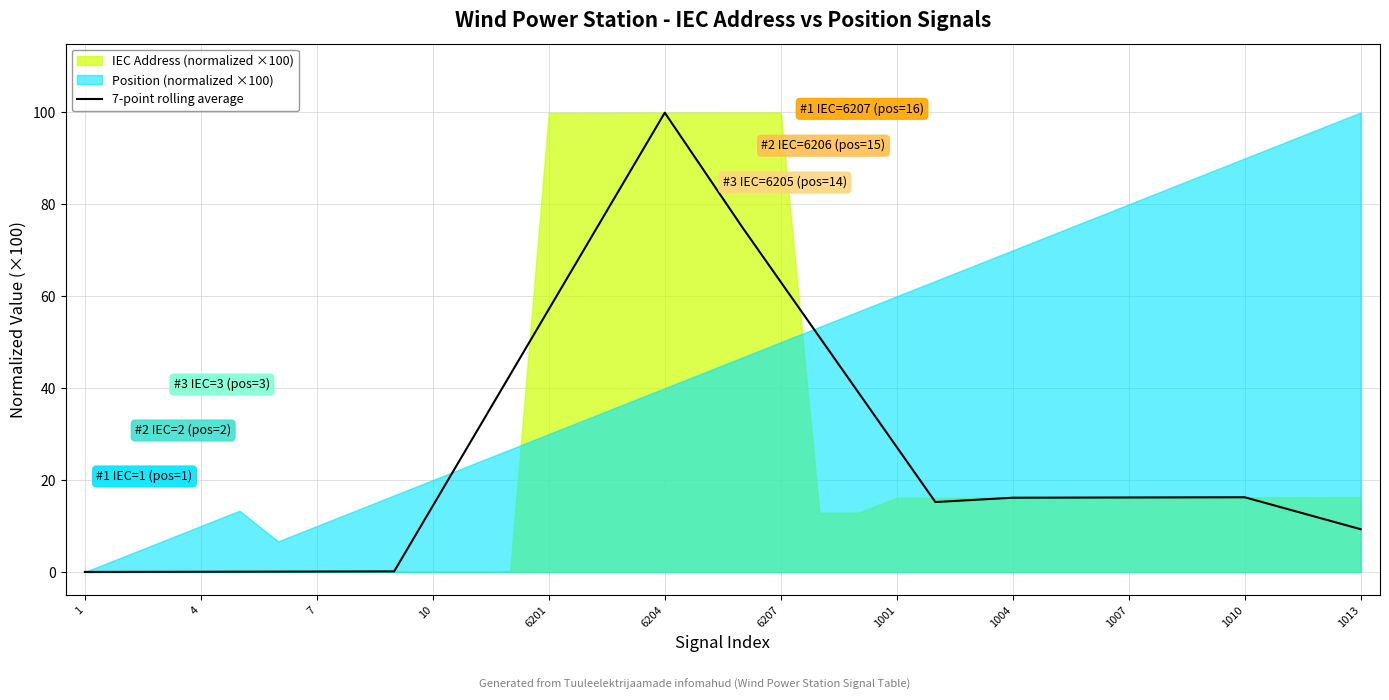

True or false: 7-point rolling average has a value of 28.3 at 6207.

False